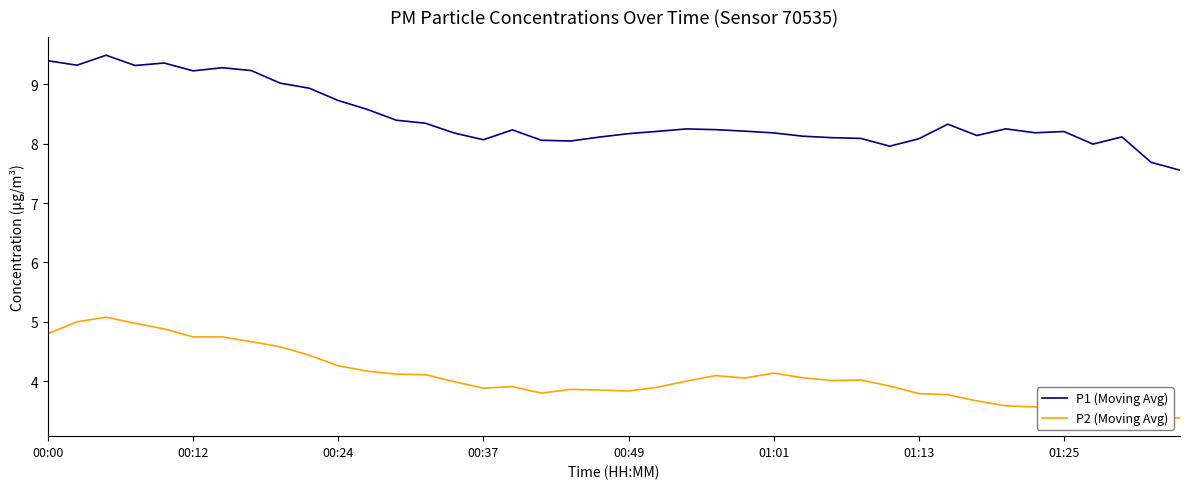

Does the chart have visible grid lines?

No